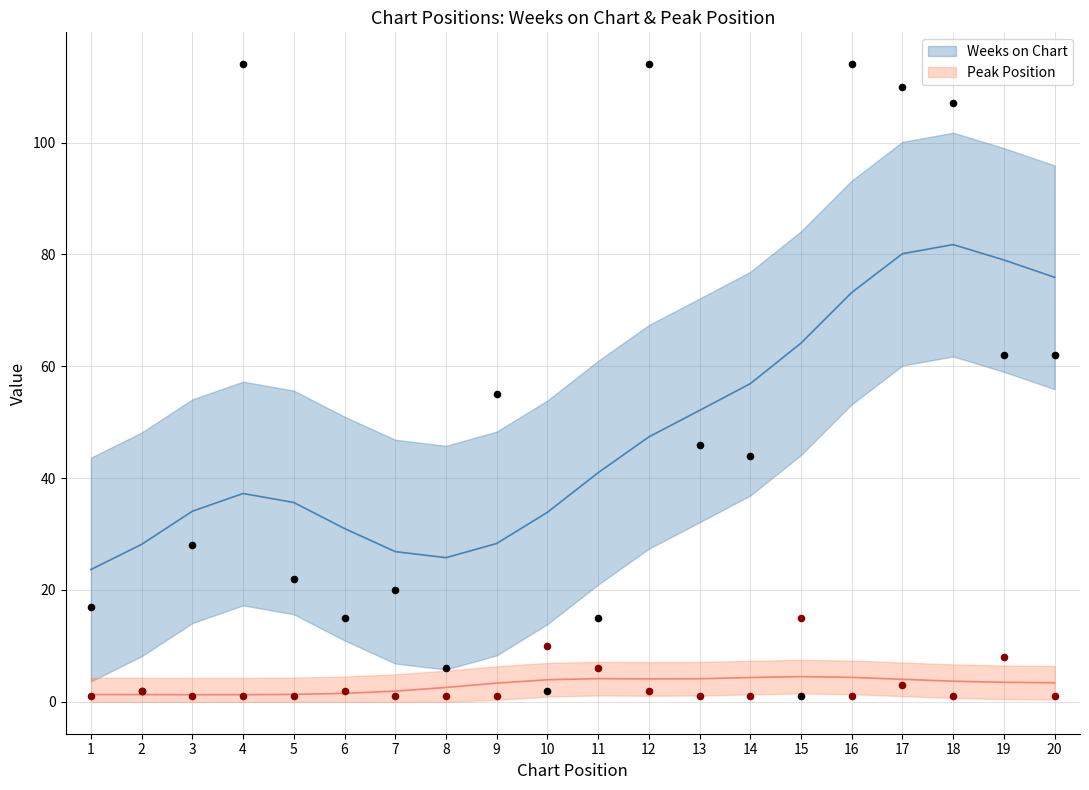

What is the total value across all series at 10?

12